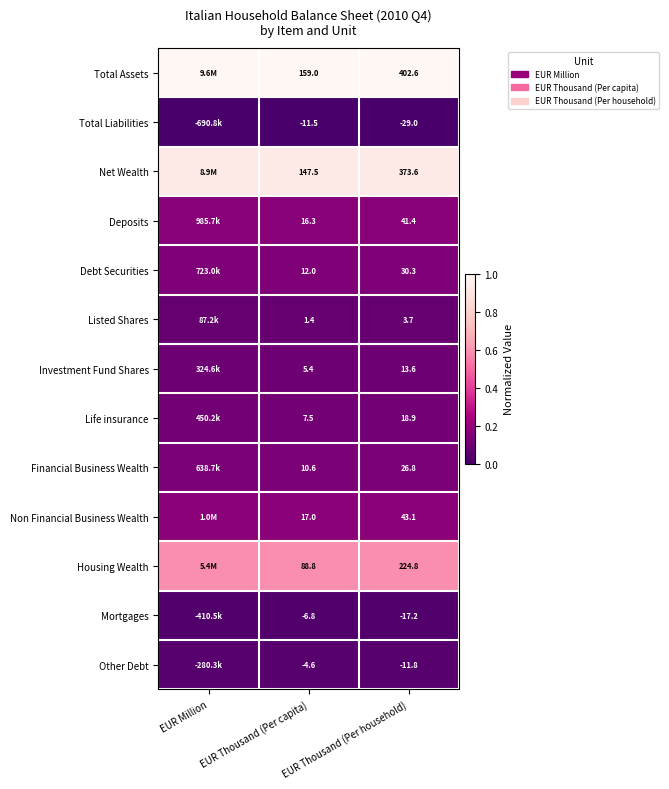

Is the value of Debt Securities at EUR Thousand (Per capita) greater than the value of Net Wealth at EUR Thousand (Per household)?

No